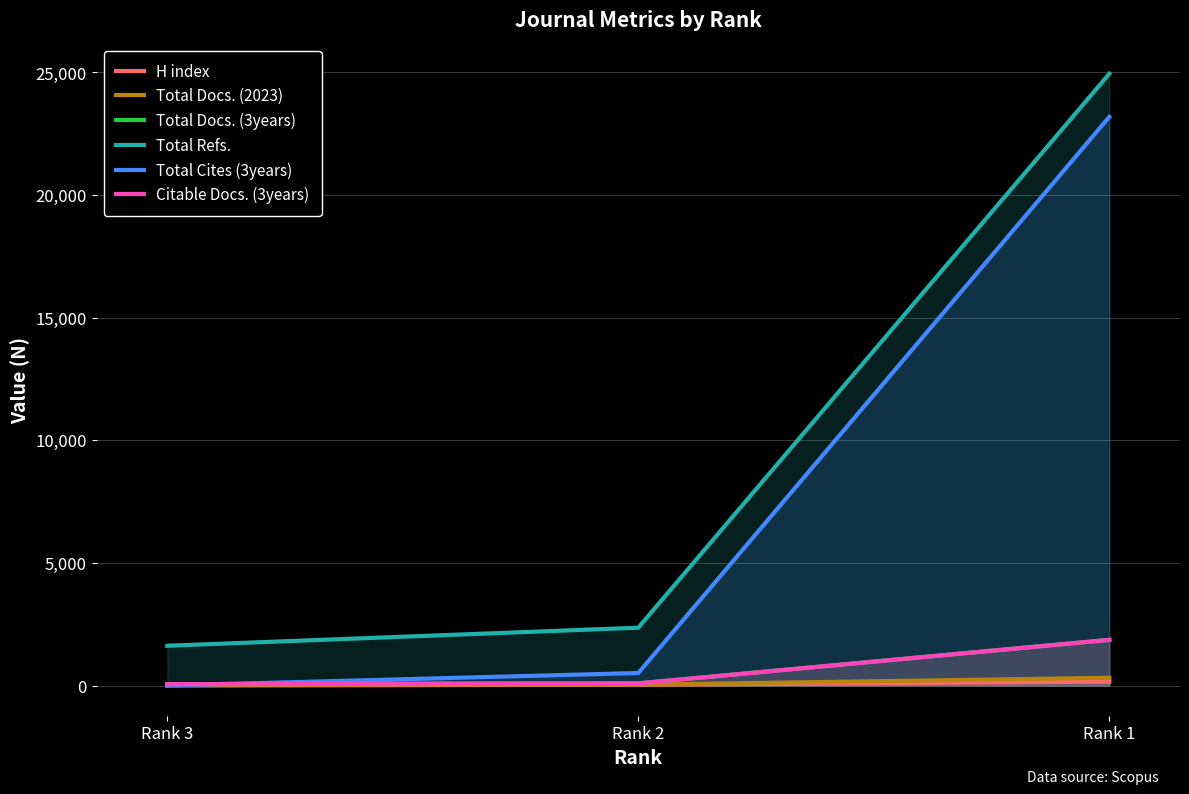

Is it true that Total Docs. (3years) equals 92 at Rank 2?

True